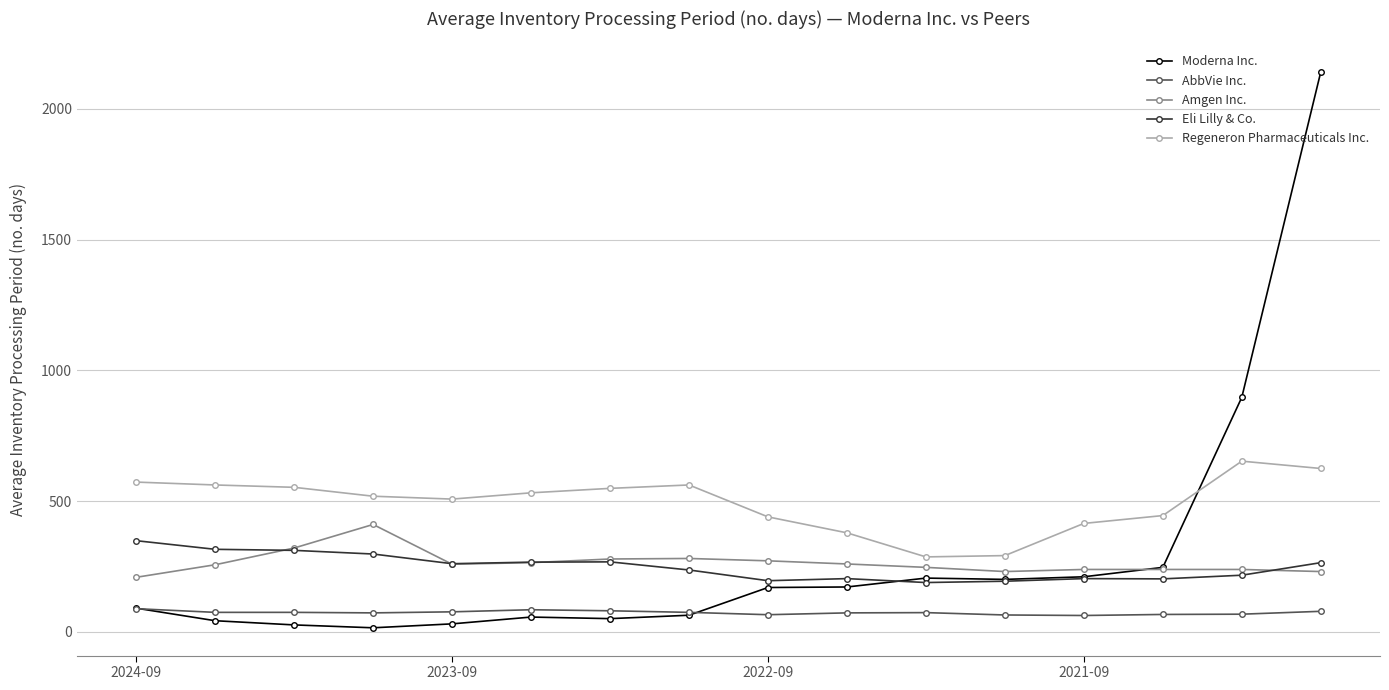

True or false: AbbVie Inc. and Amgen Inc. cross at least once.

False